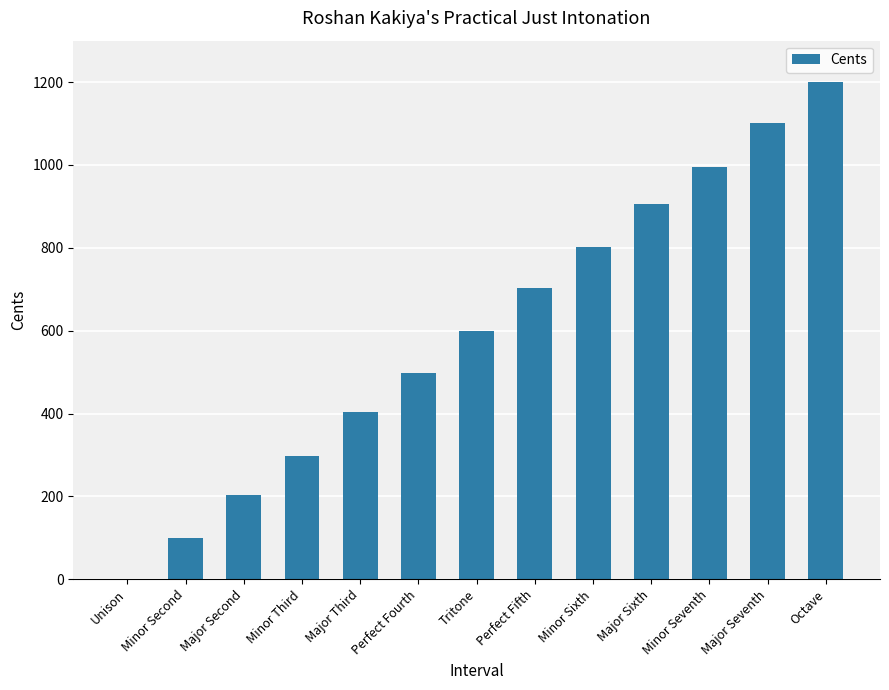

What is the average value?

600.6